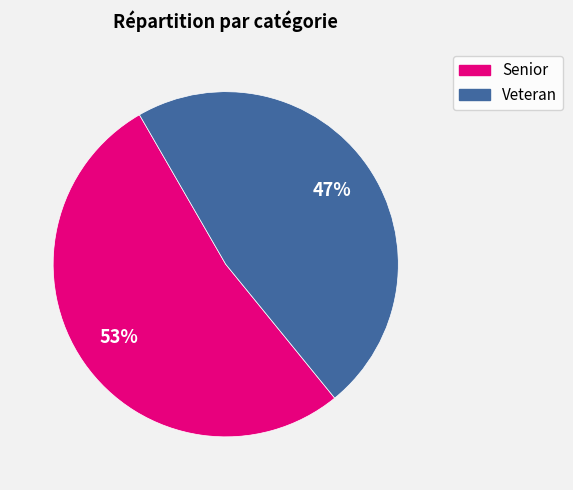

The Senior slice represents 53% of the pie. True or false?

True